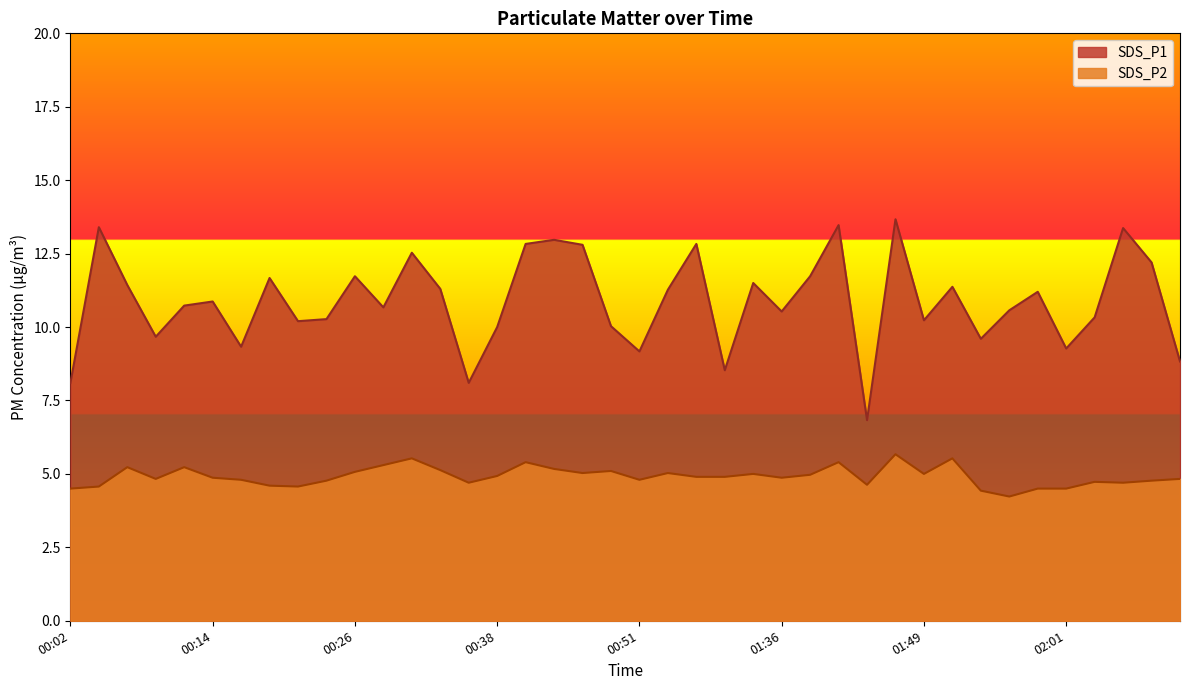

What is the label of the 32nd point from the right?

00:21